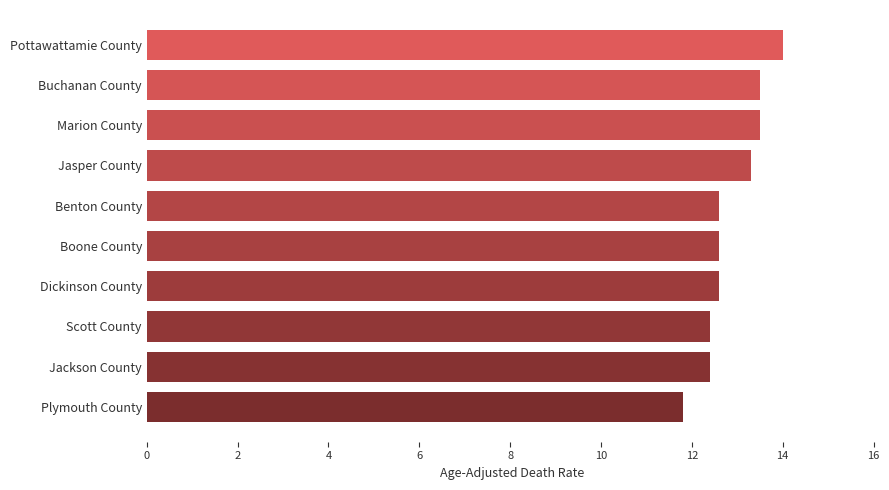

What is the ratio of the value at Scott County to the value at Buchanan County?

0.9